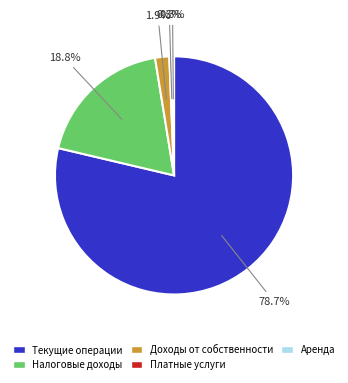

Does any single category account for the majority?

Yes